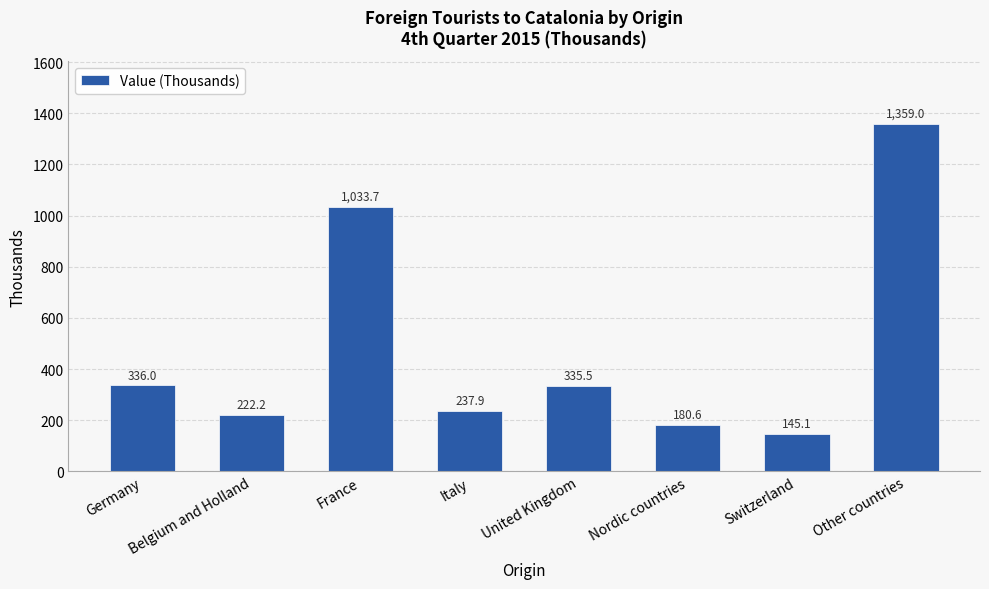

What is the greatest value displayed?

1359.0